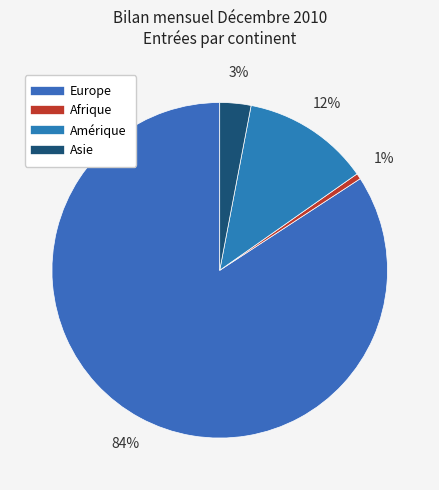

Which has a higher value, Amérique or Asie?

Amérique